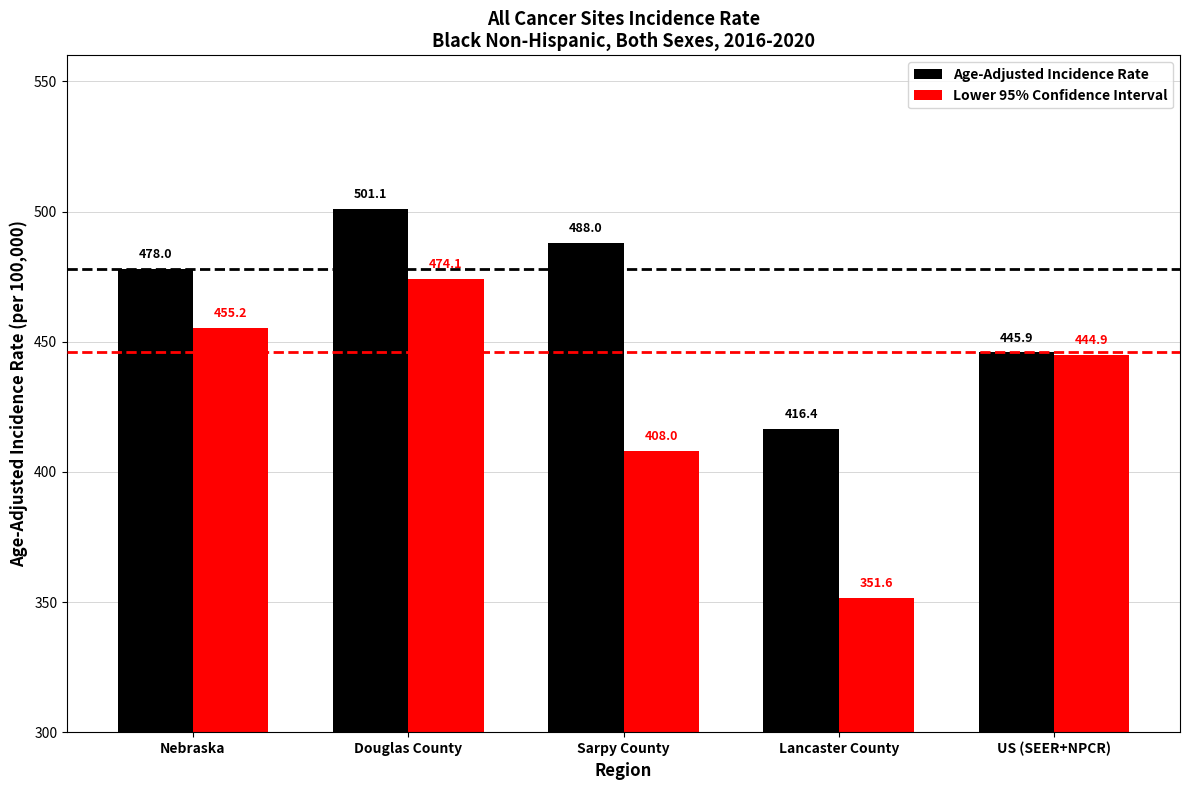

At how many categories does at least one series exceed 498?

1